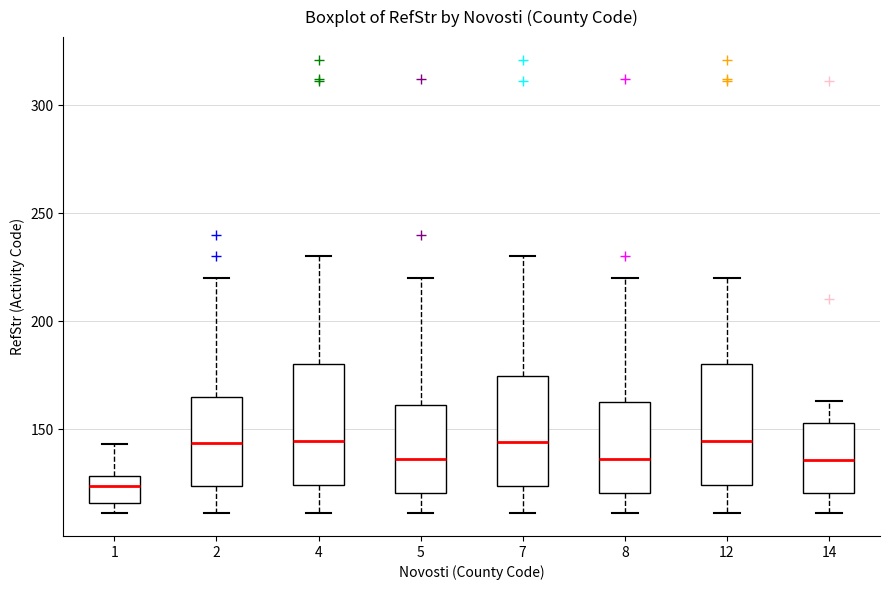

Where does the upper whisker of the box at x = 14 end on the y-axis? The values are not printed on the chart, so give them approximately, as read against the axis.

165